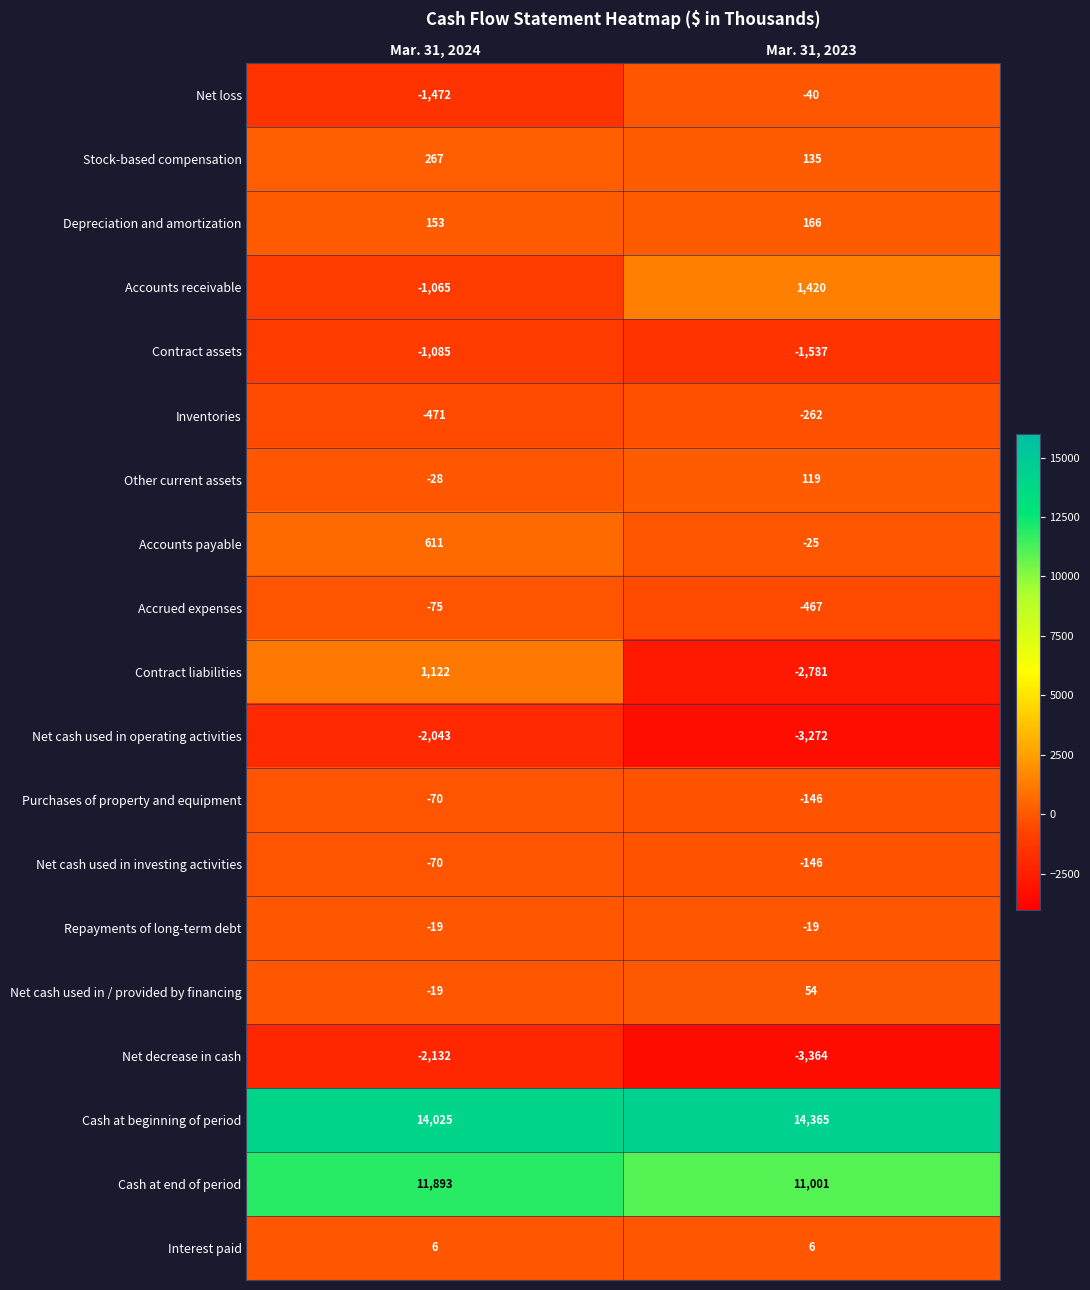

What is the minimum value for Depreciation and amortization?

153